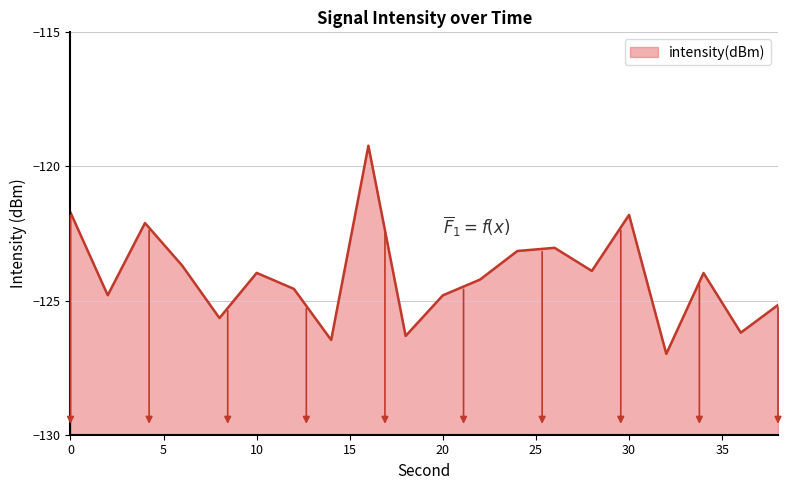

Which category has the highest value across all series?

16